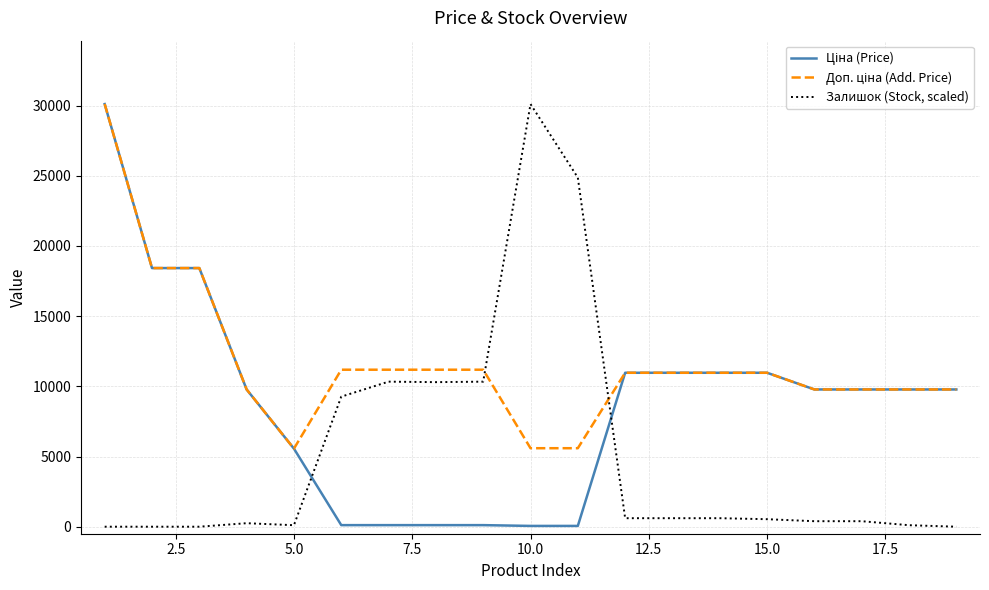

What is the greatest value displayed?

30102.8